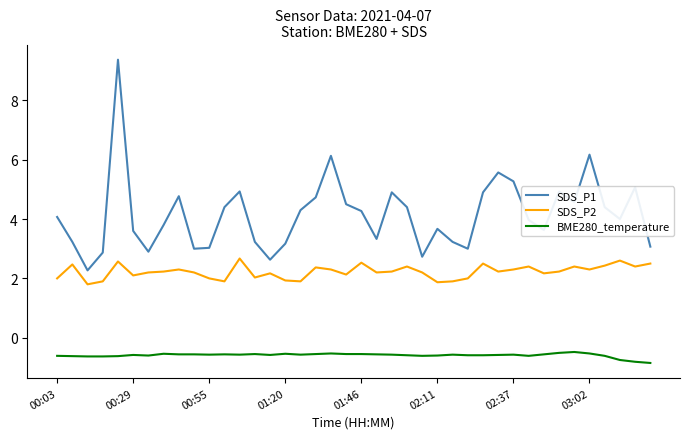

Which series has the largest total across all categories?

SDS_P1